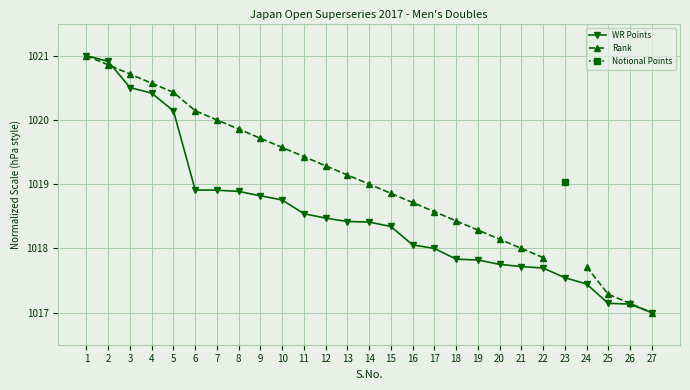

How many data points in WR Points are less than 1018?

11